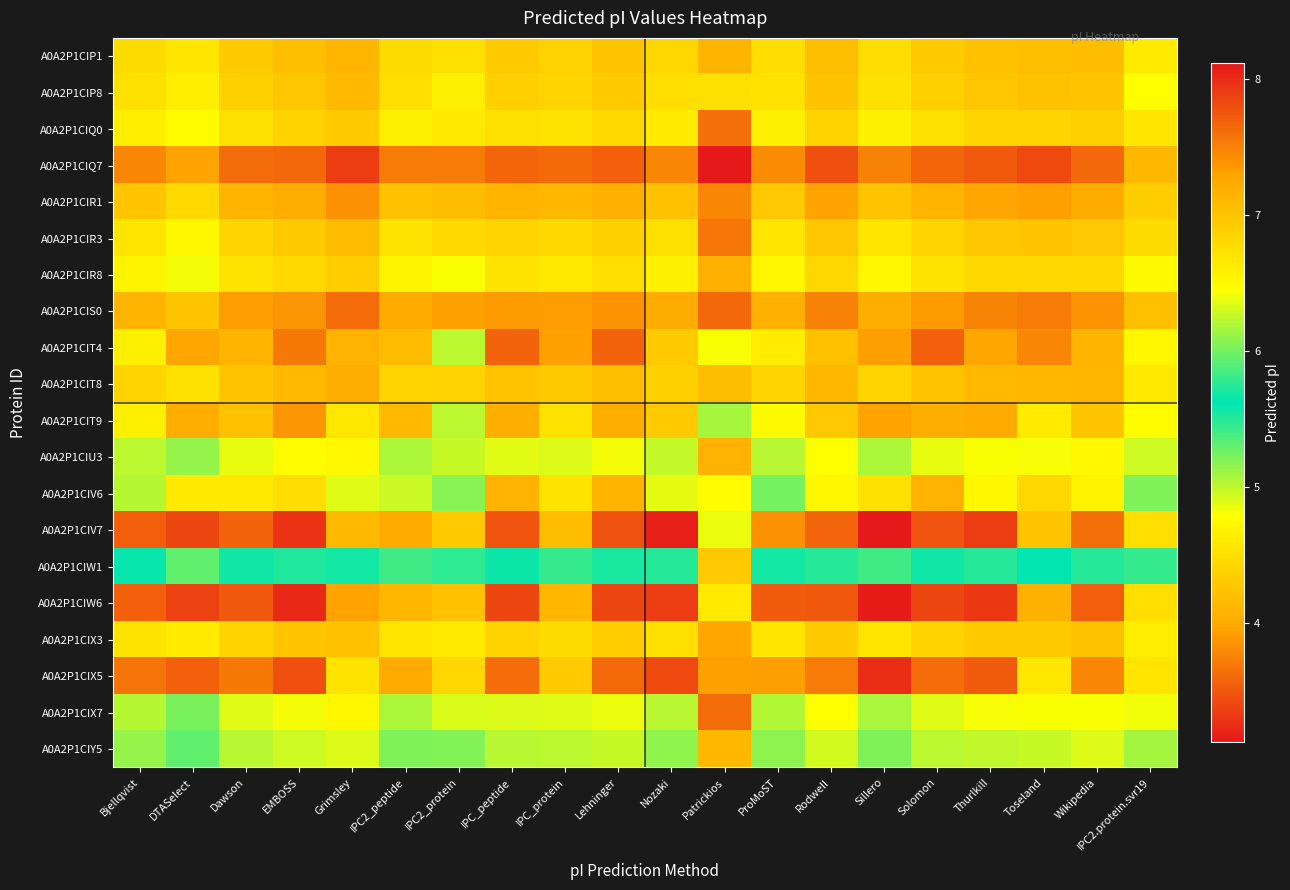

Which has a higher value, EMBOSS or Nozaki?

Nozaki